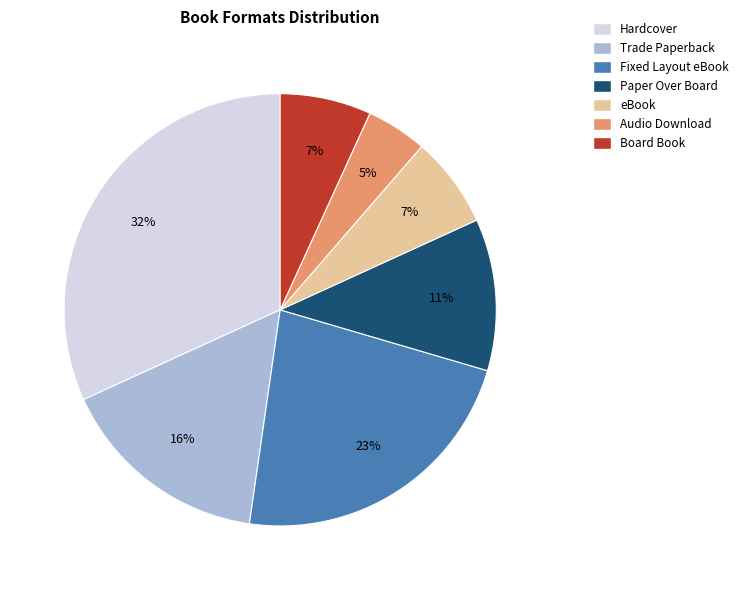

Which has a higher value, Audio Download or Fixed Layout eBook?

Fixed Layout eBook